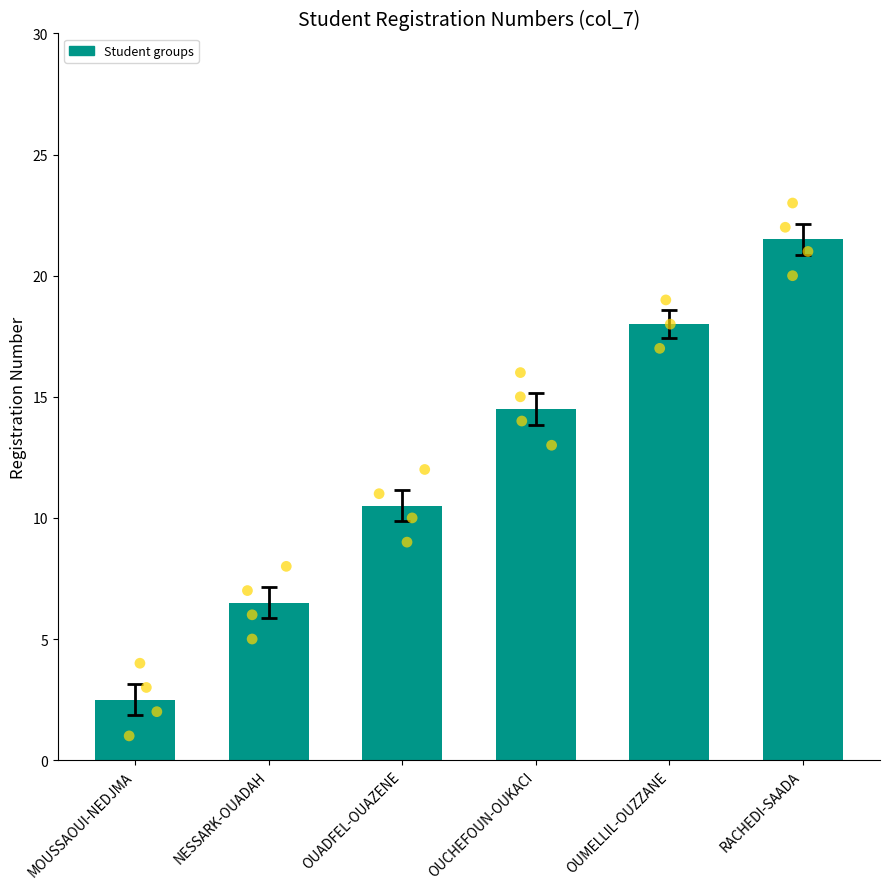

Which has a higher value, OUAZENE or MOUSSAOUI?

OUAZENE